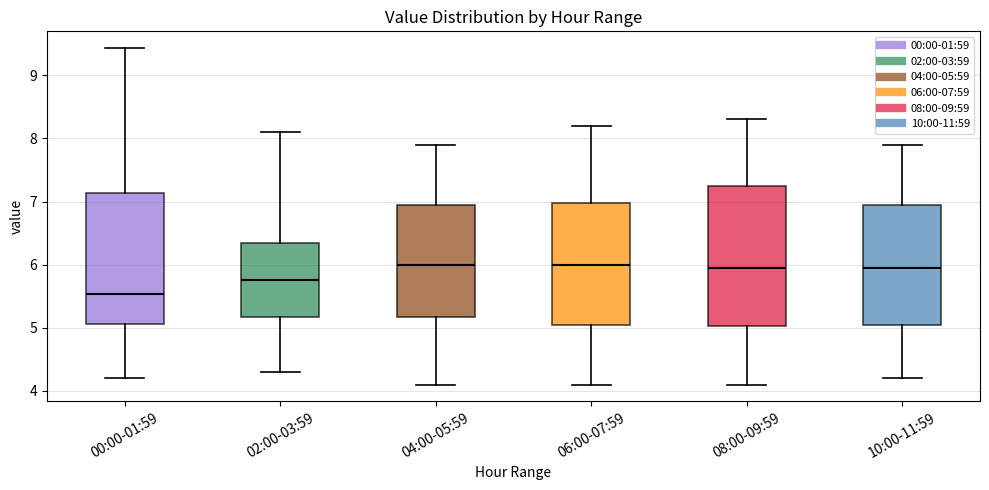

Comparing the boxes themselves (not the whiskers), which one is the tallest?

08:00-09:59